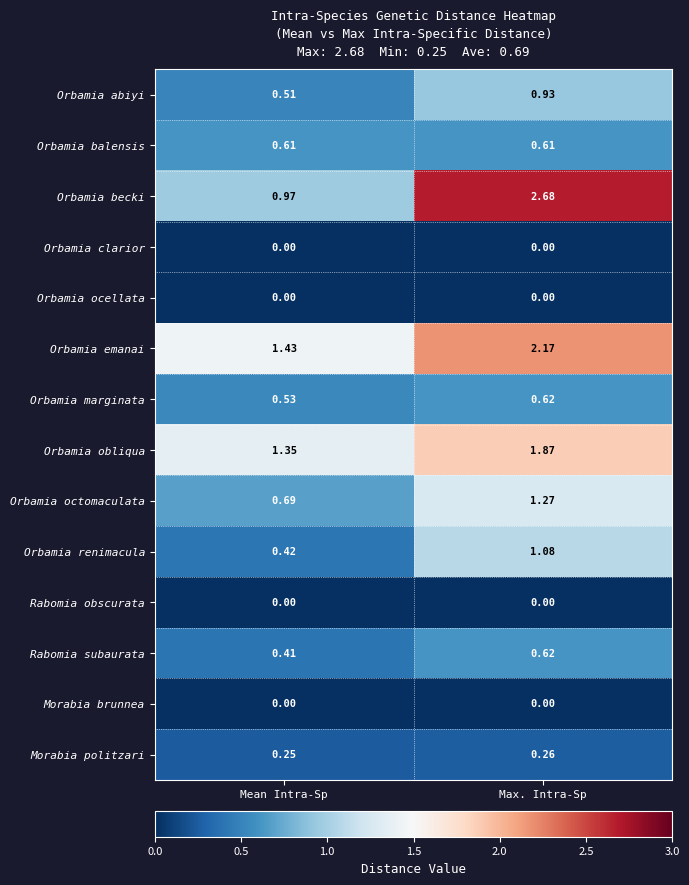

At which label does Rabomia subaurata reach its peak?

Max. Intra-Sp